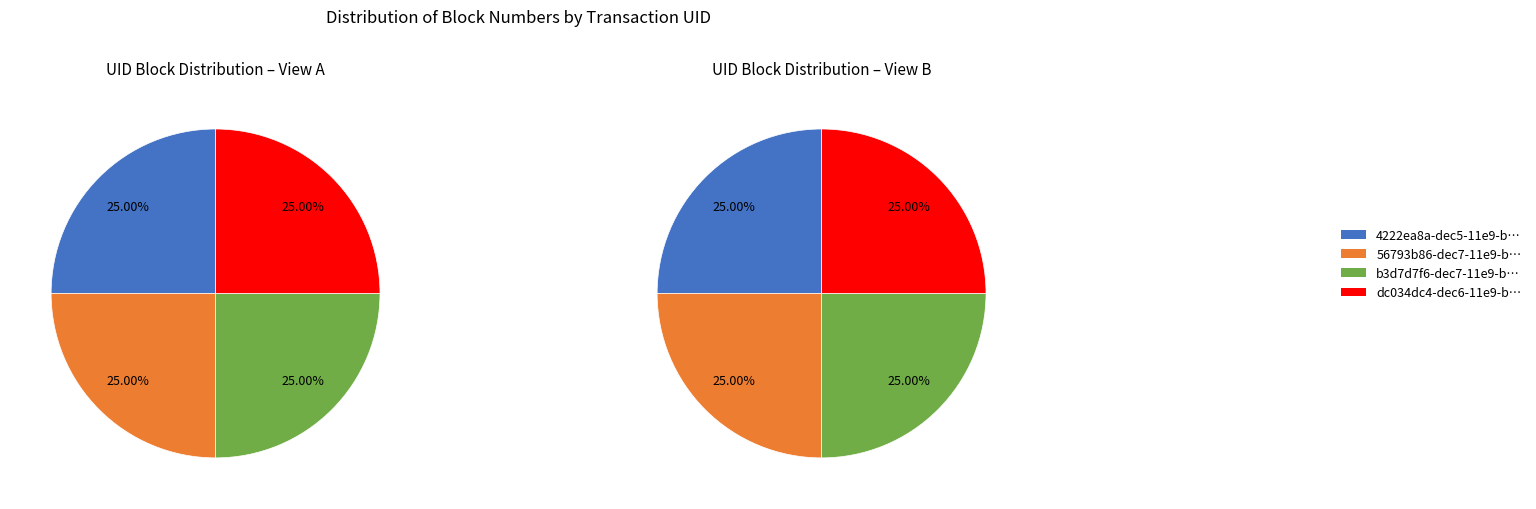

What is the largest slice in the pie chart?

b3d7d7f6-dec7-11e9-bb18-7a421d53997e